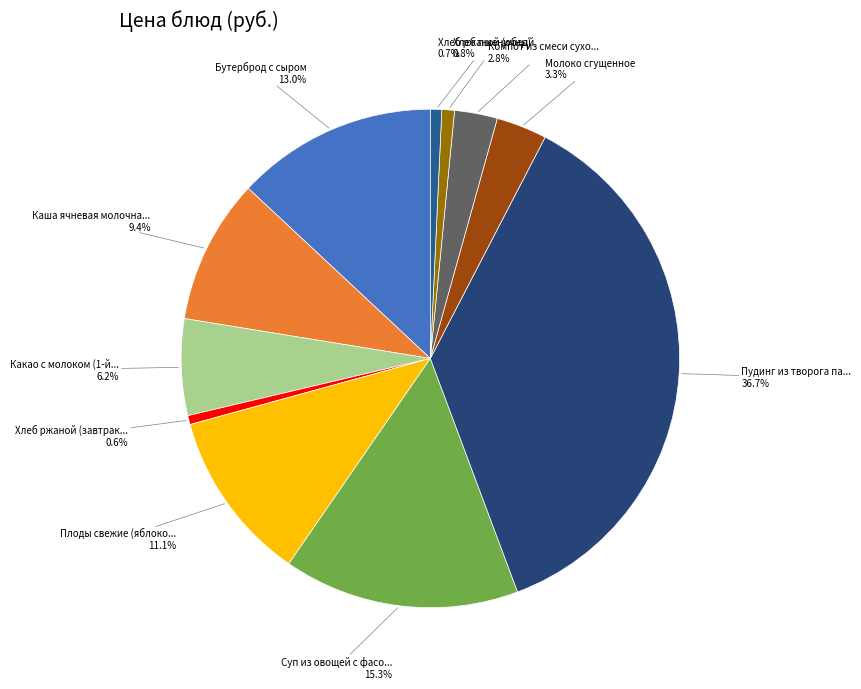

To the nearest percent, what is the average slice percentage?

9%